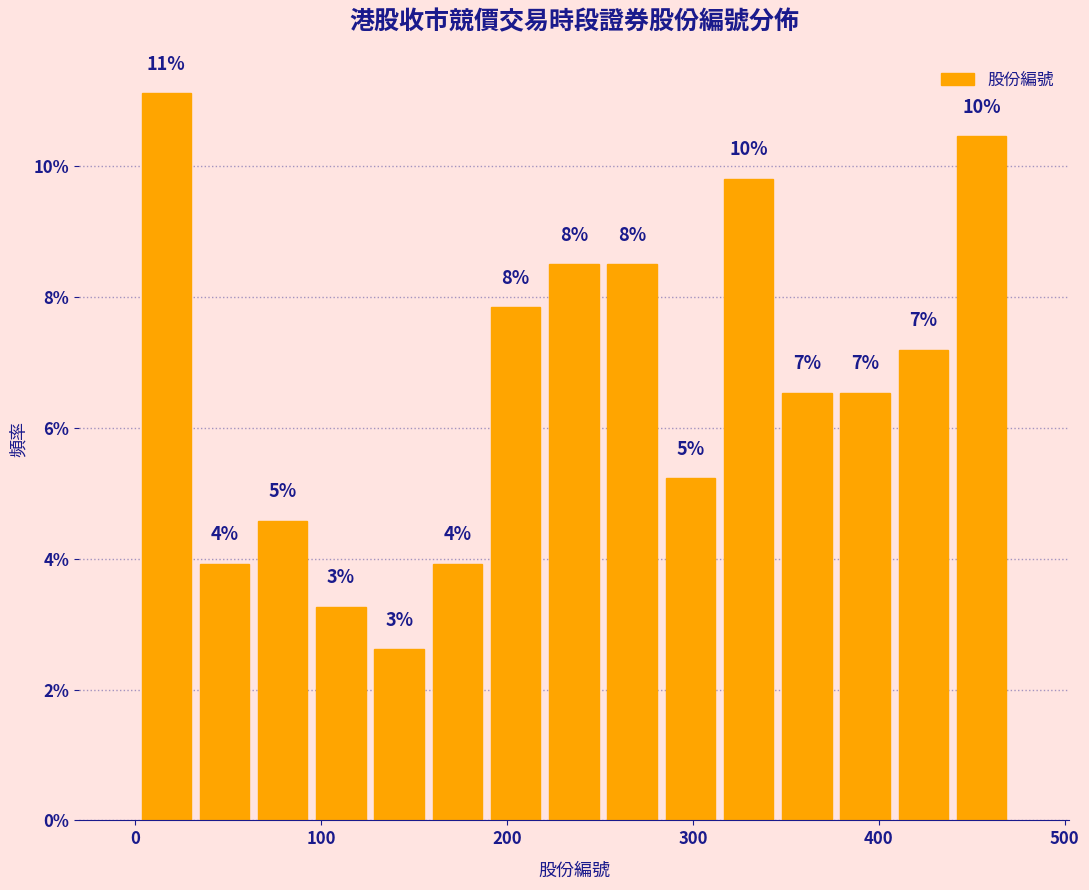

Read against the x-axis, roughly where is the centre of the tallest bar?

20